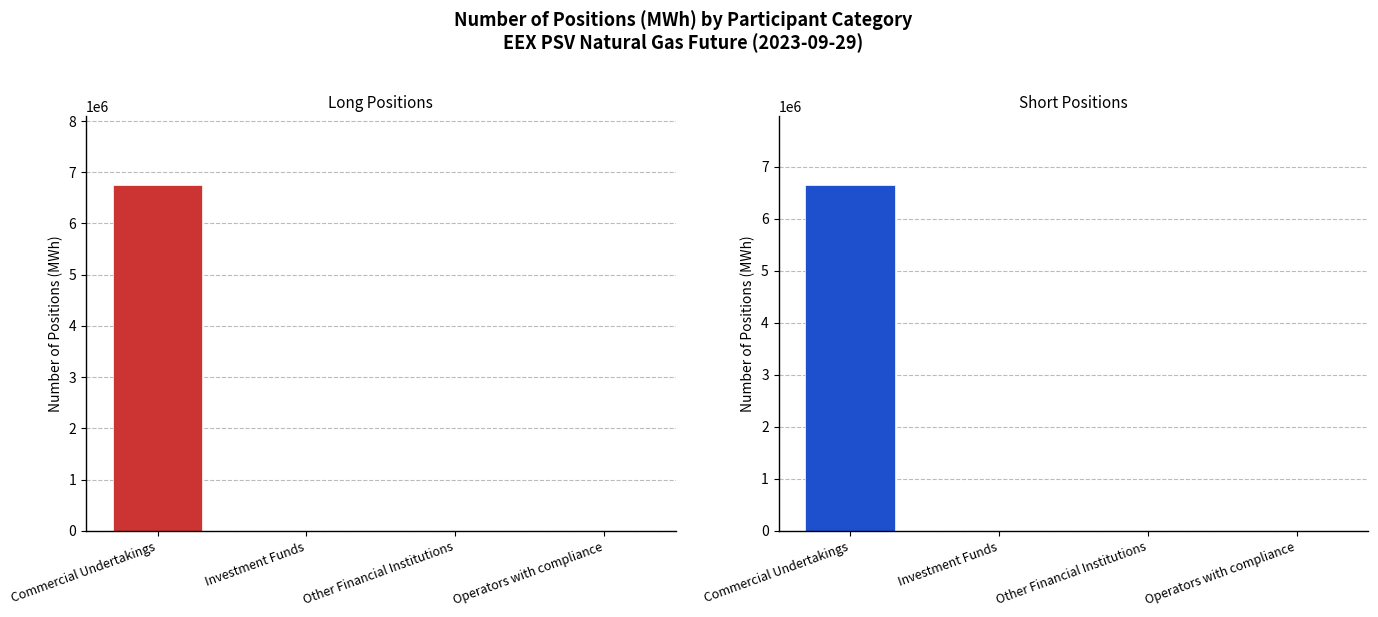

What position from the left is Investment Funds?

2